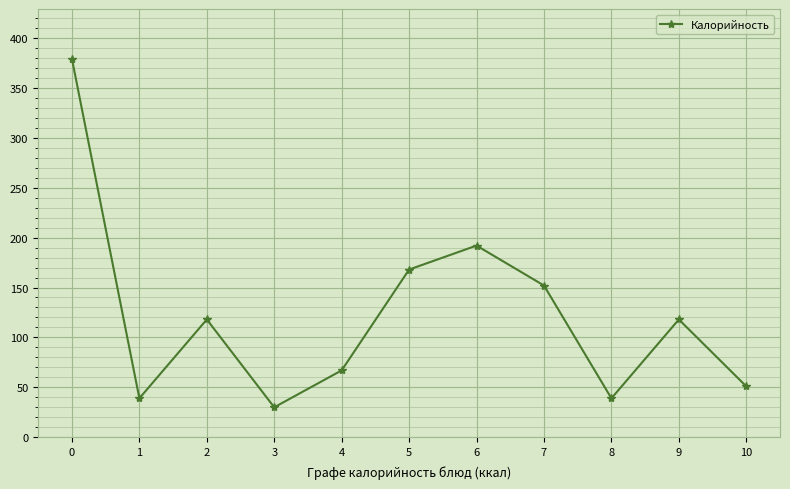

Approximately how many times larger is the value at 6 compared to 7?

1.3